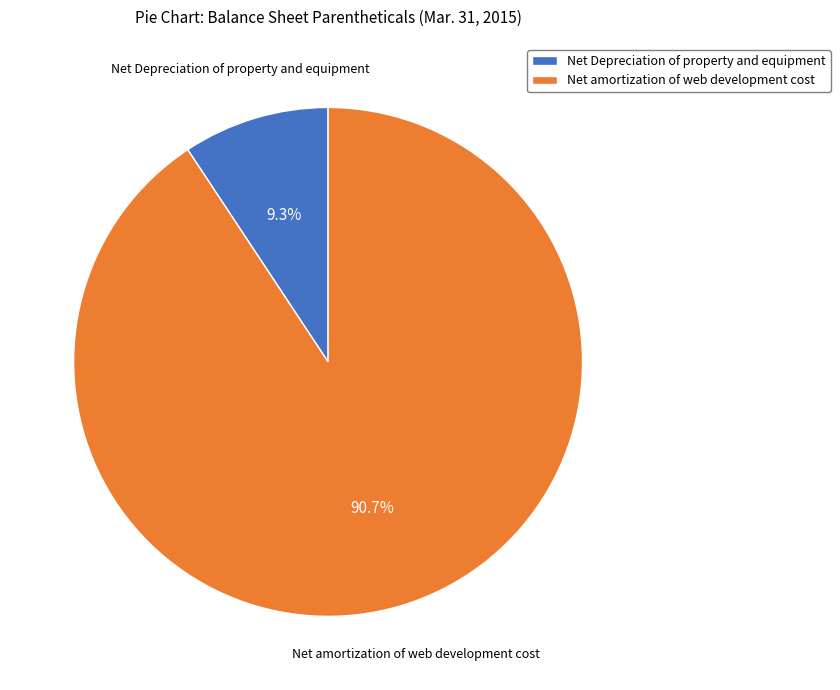

Which category has the smallest portion of the pie?

Net Depreciation of property and equipment